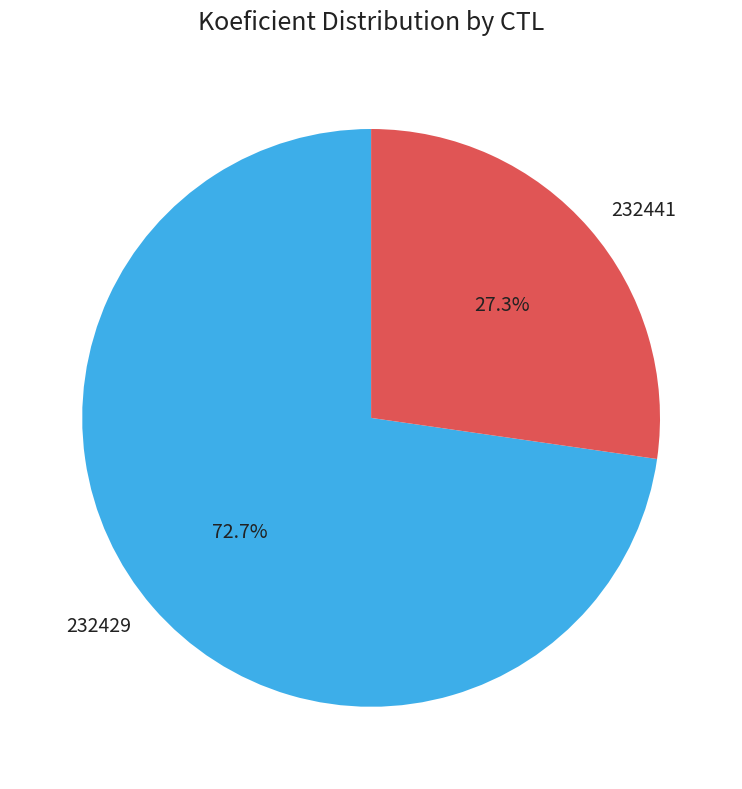

Which slice represents more than half of the pie?

232429